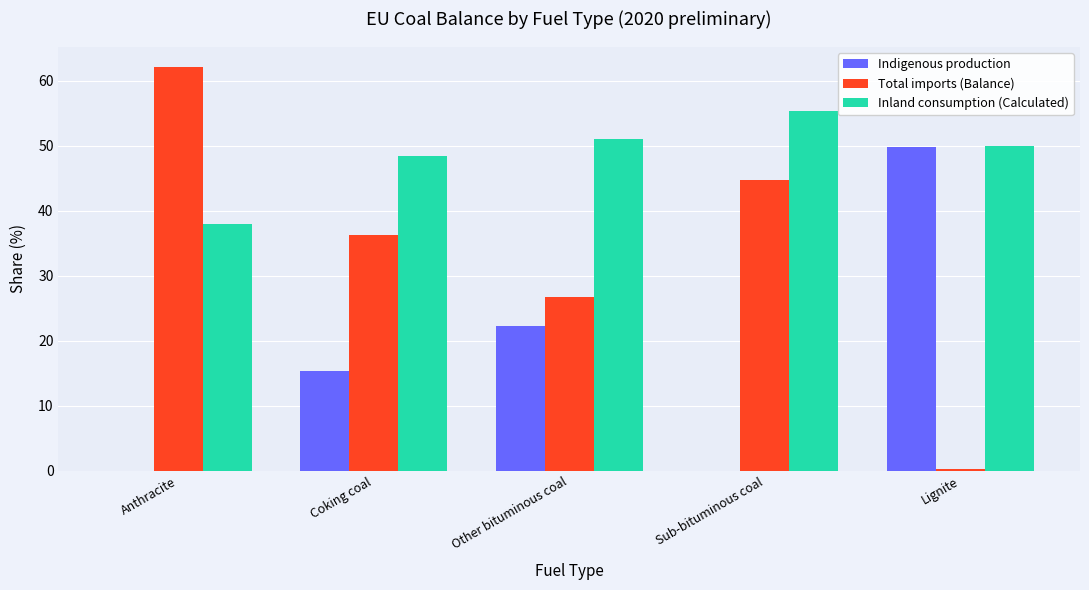

Which series changed the most between Coking coal and Sub-bituminous coal?

Indigenous production